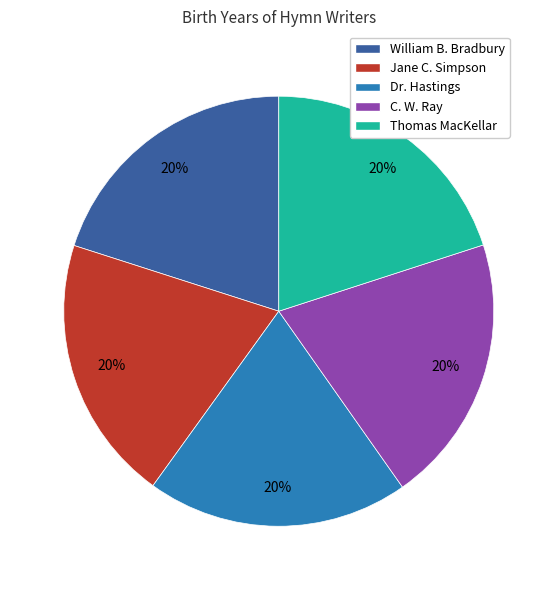

Is the sum of Jane C. Simpson and C. W. Ray greater than half?

No